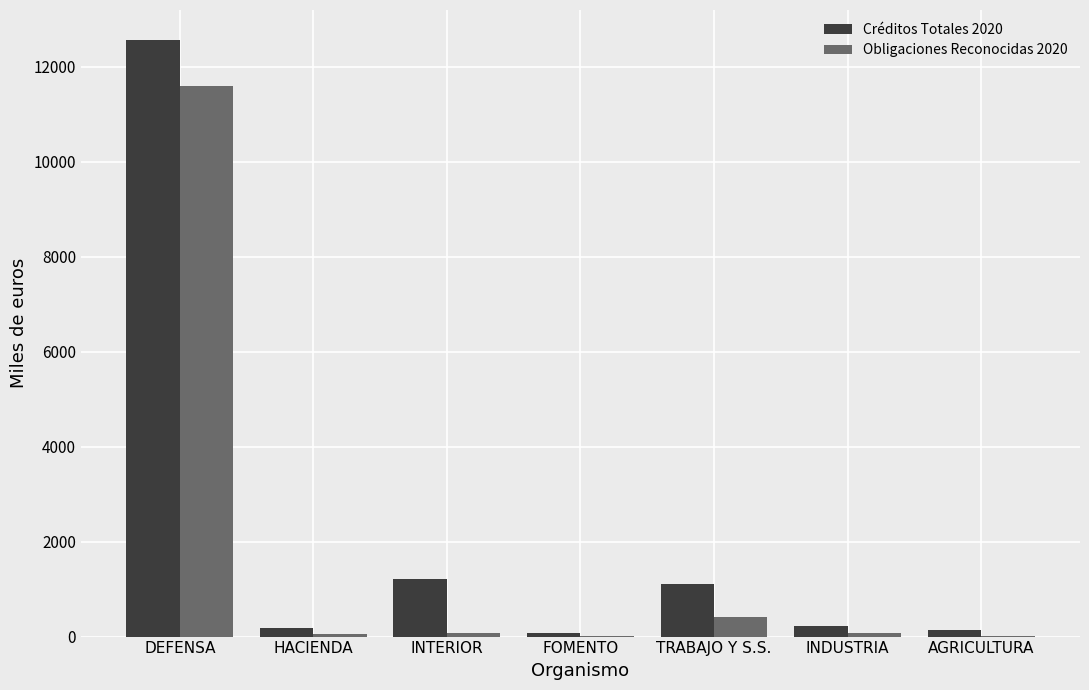

The value of Créditos Totales 2020 at TRABAJO Y S.S. is 1103. True or false?

True